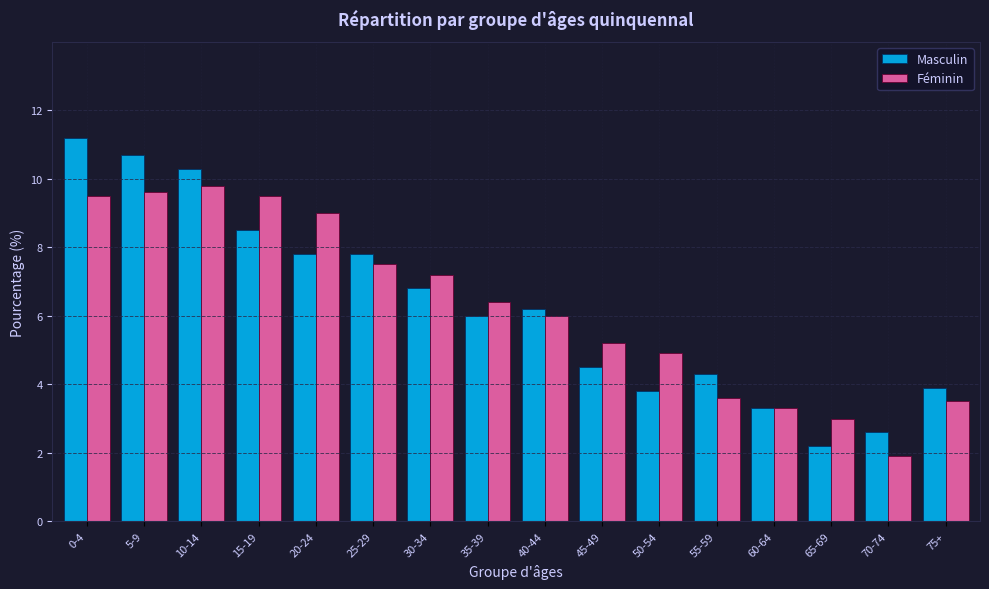

Read the Masculin value at 70-74.

2.6